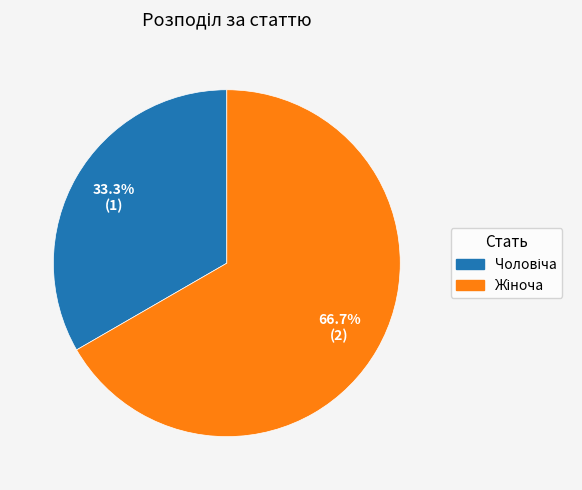

How many slices are in this pie chart?

2